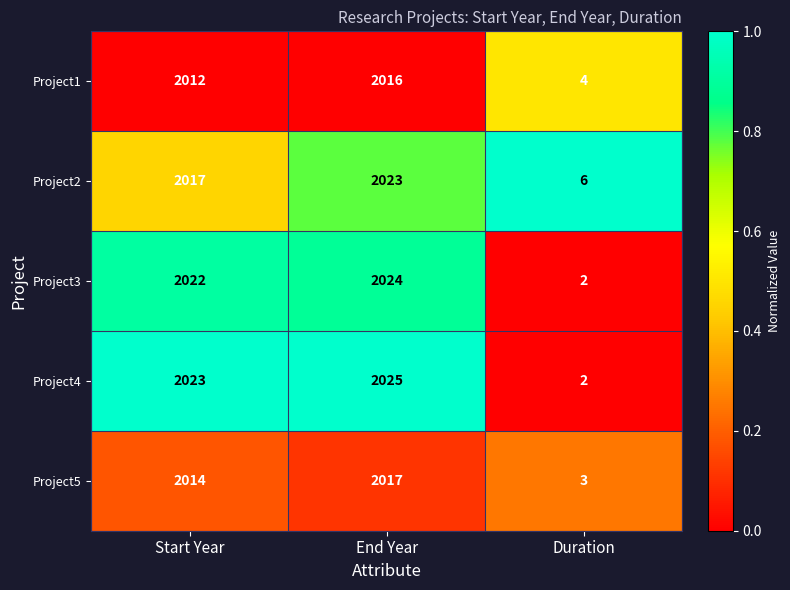

Is the value of Project3 at Start Year greater than the value of Project2 at Start Year?

Yes